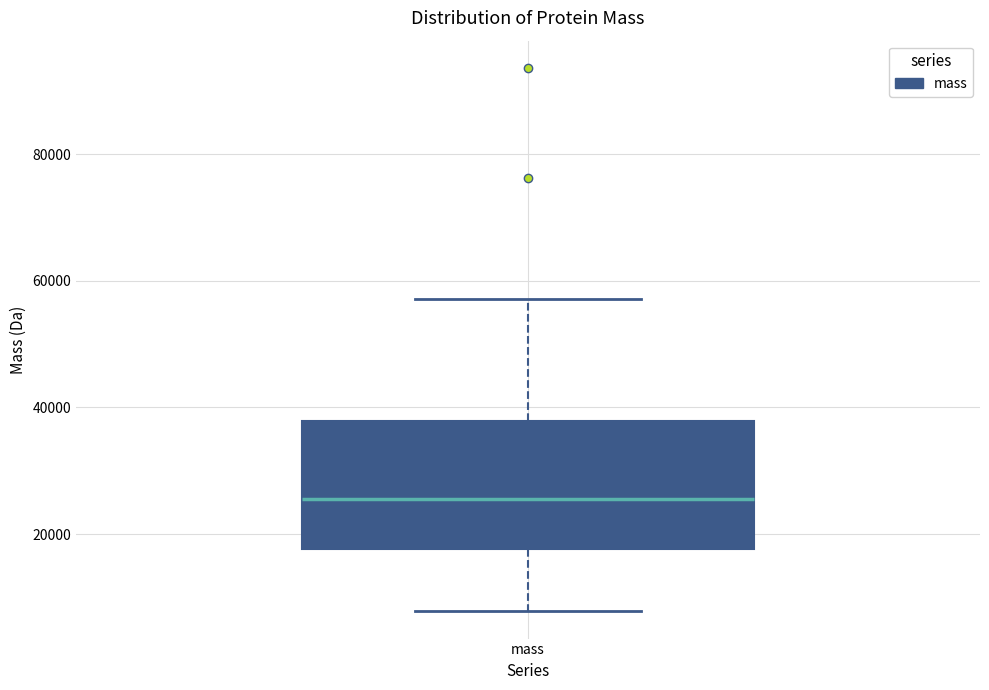

Where is the lower edge of the box for mass on the y-axis? The values are not printed on the chart, so give them approximately, as read against the axis.

18000